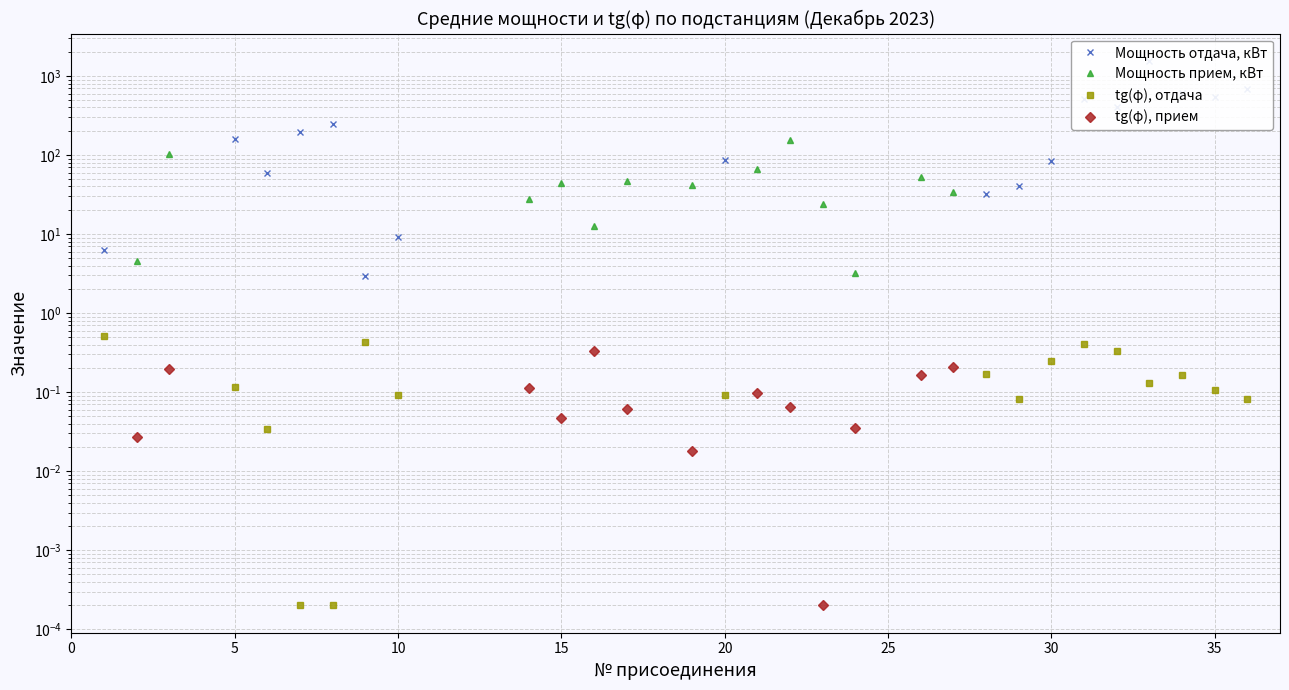

What is the label of the 21st point from the left?

20